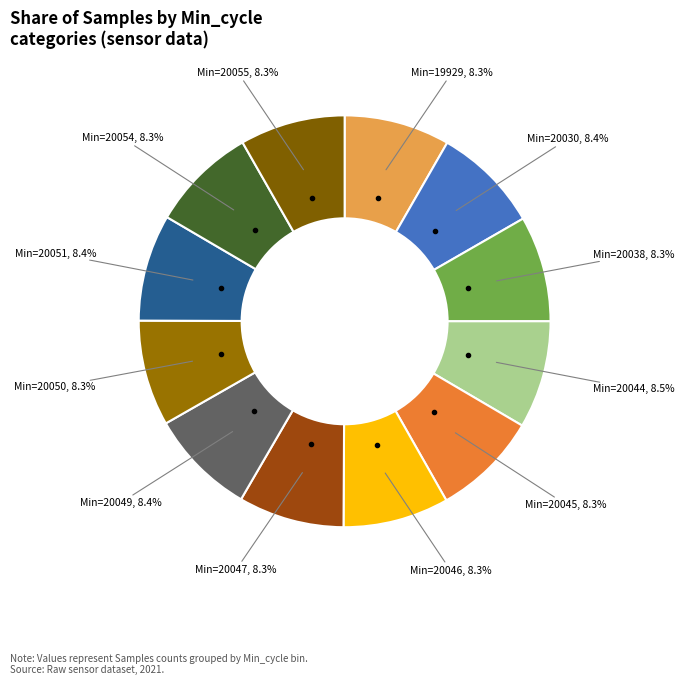

To the nearest percent, what is the average slice percentage?

8%